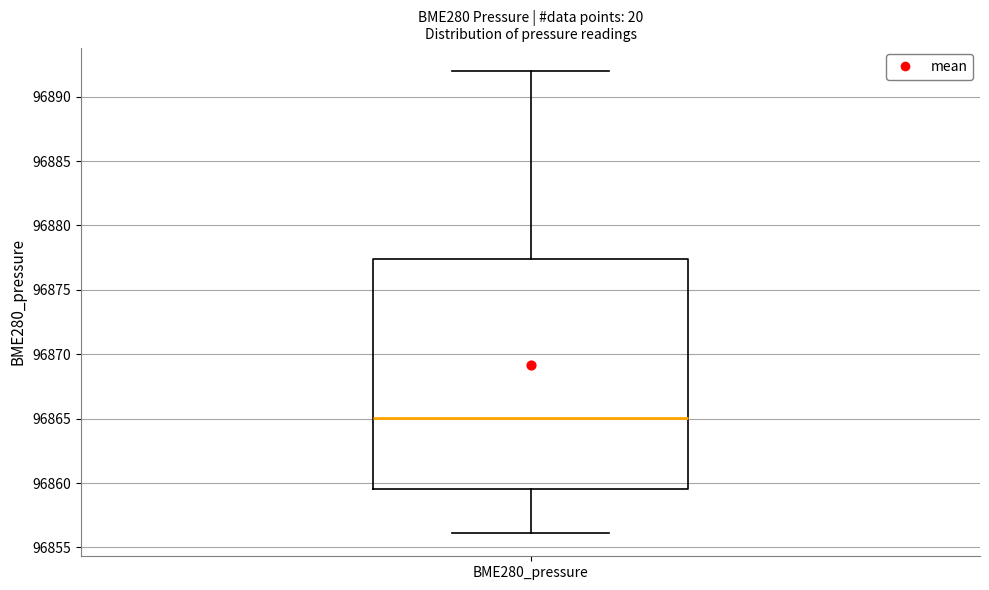

Read this box plot against the y-axis: the position of the median line, the range covered by the box, and the ends of both whiskers. The values are not printed on the chart, so give them approximately, as read against the axis.

median 96865.0, box 96859.5 to 96877.5, whiskers 96856.0 to 96892.0